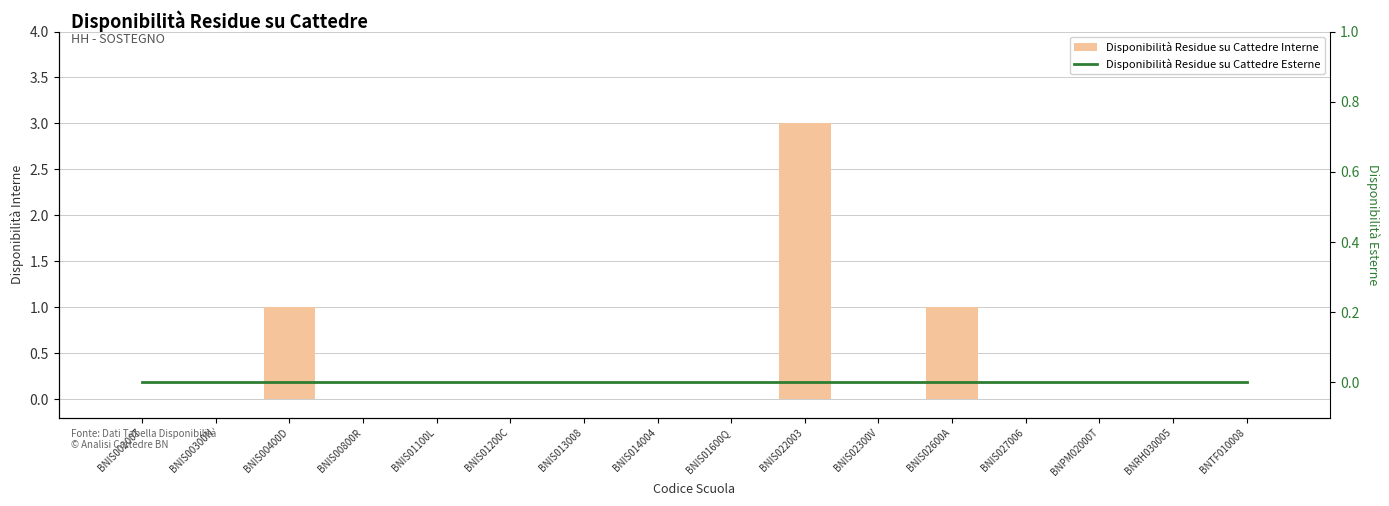

Is it true that Disponibilità Residue su Cattedre Interne equals -2 at BNIS014004?

False